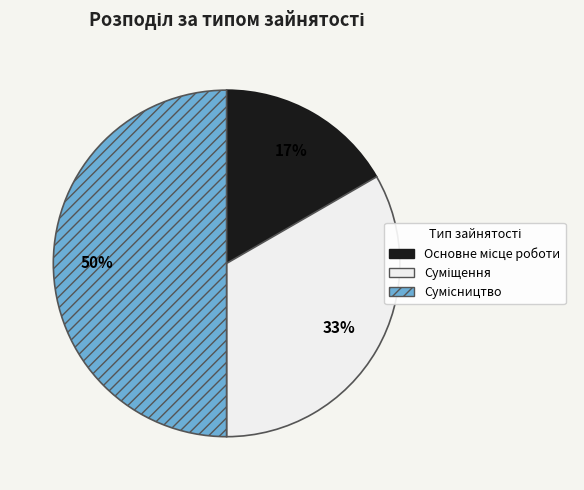

To the nearest percent, what is the average slice percentage?

33%